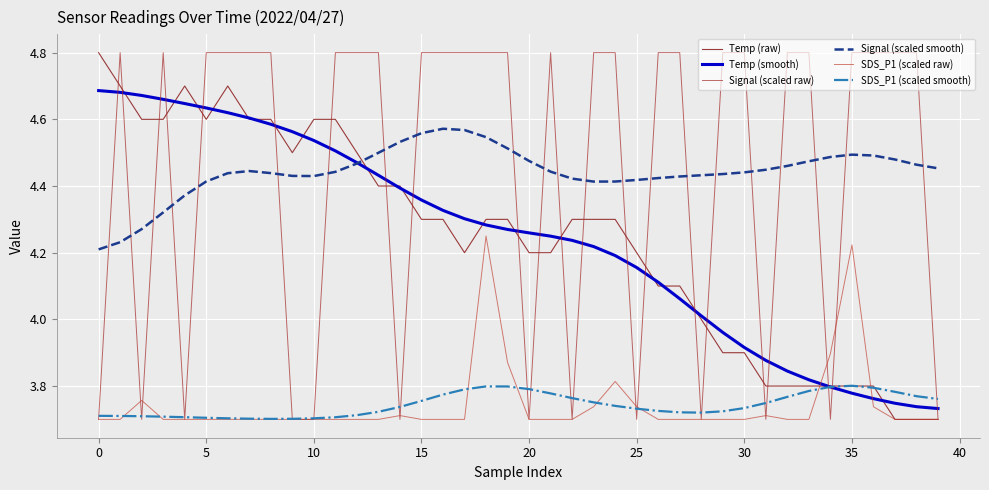

How many lines are shown in the chart?

6